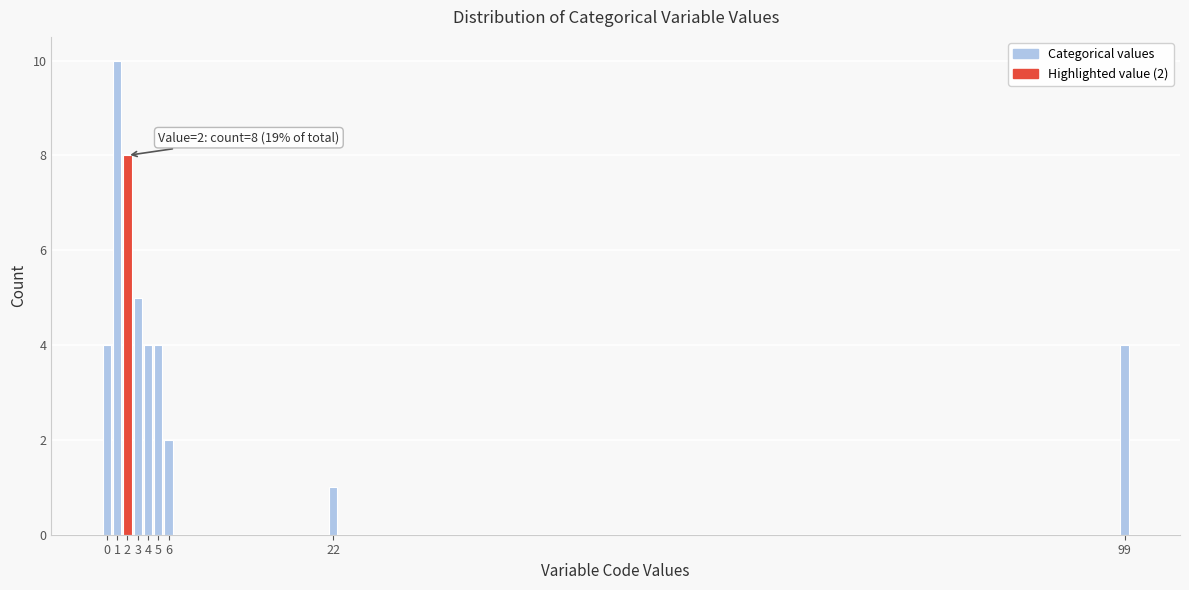

Reading left to right, what are all the values shown in this chart?

0=4	1=10	2=8	3=5	4=4	5=4	6=2	22=1	99=4